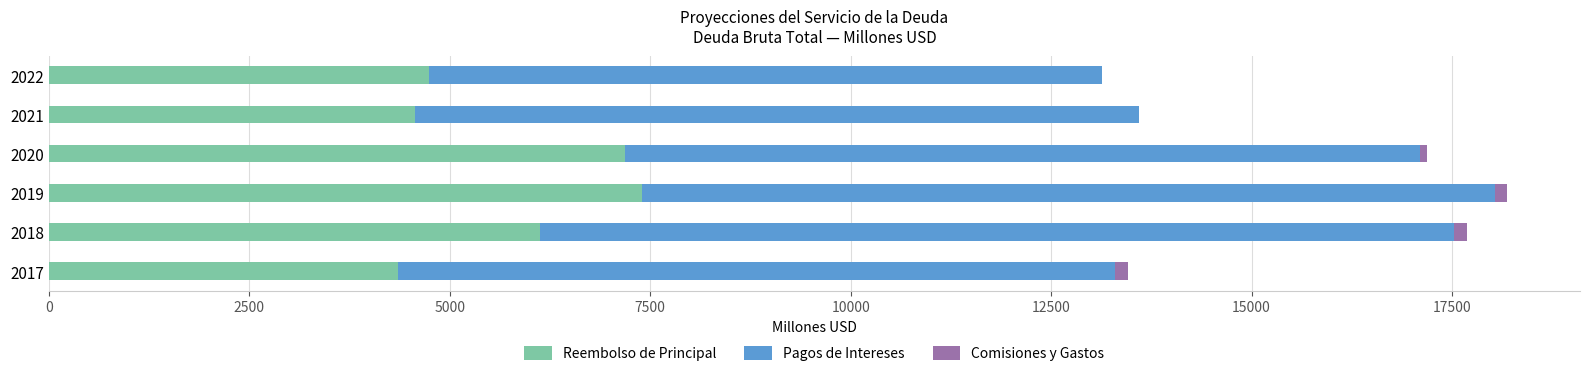

The value of Reembolso de Principal at 2018 is 3364.0. True or false?

False